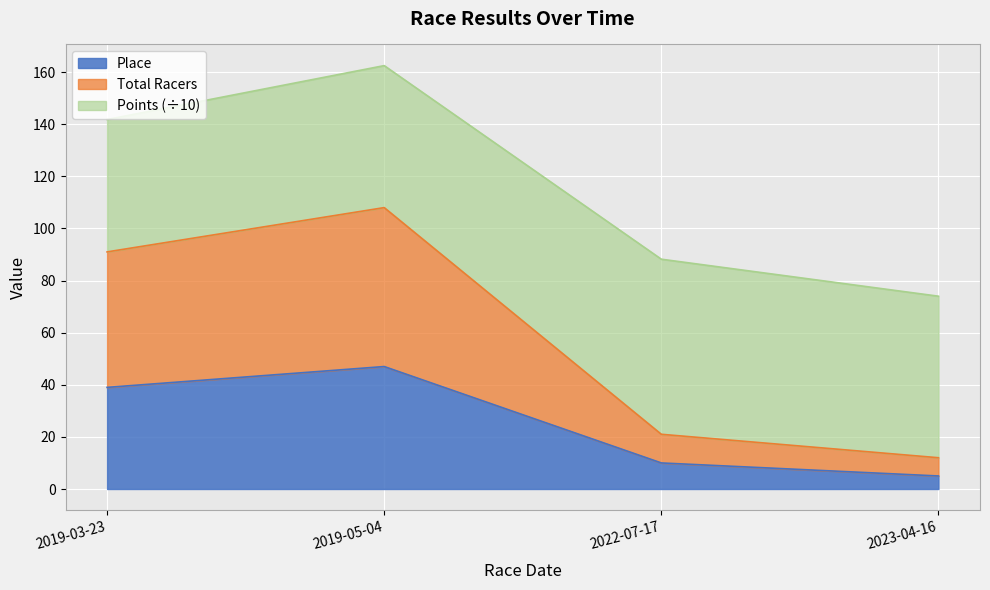

Is it true that Place equals 47 at 2019-05-04?

True